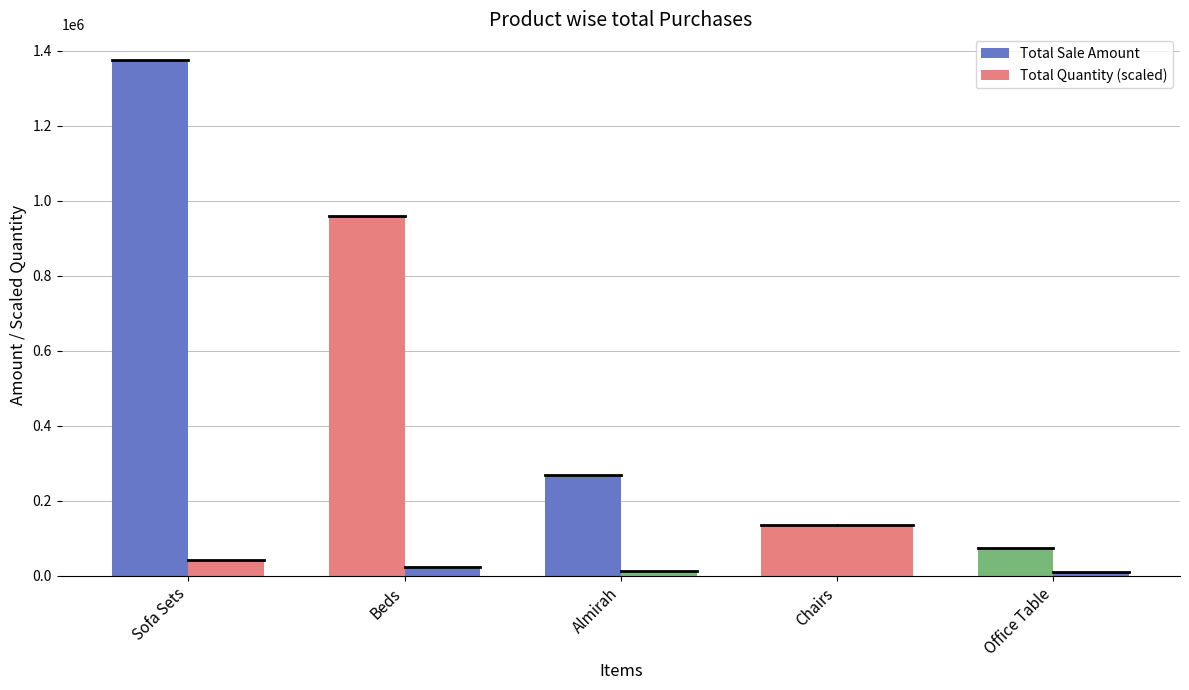

How many groups of bars are there?

5